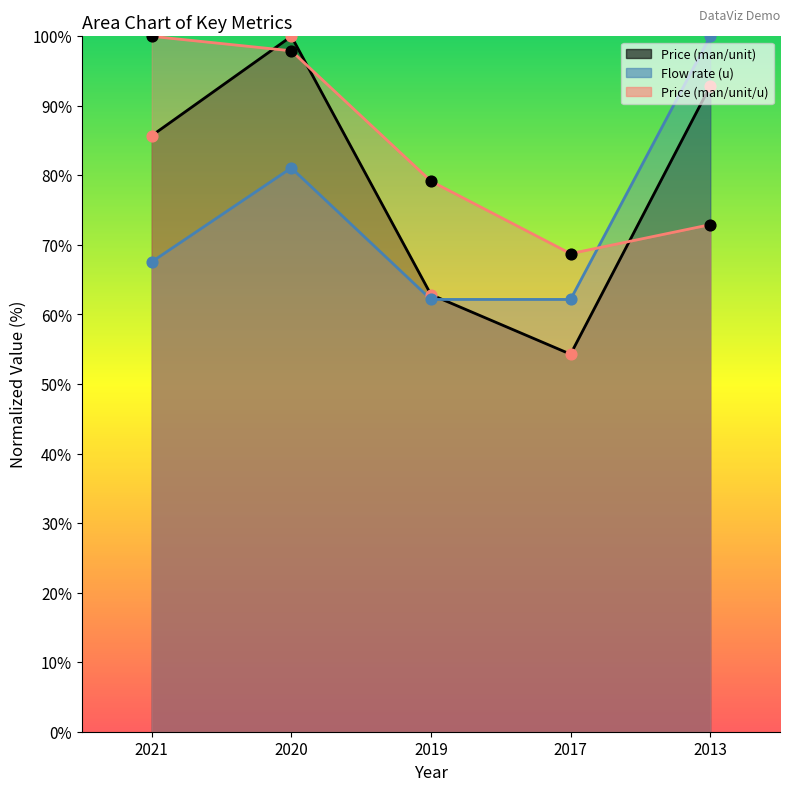

Which series contains the highest Y value?

Price (man/unit)